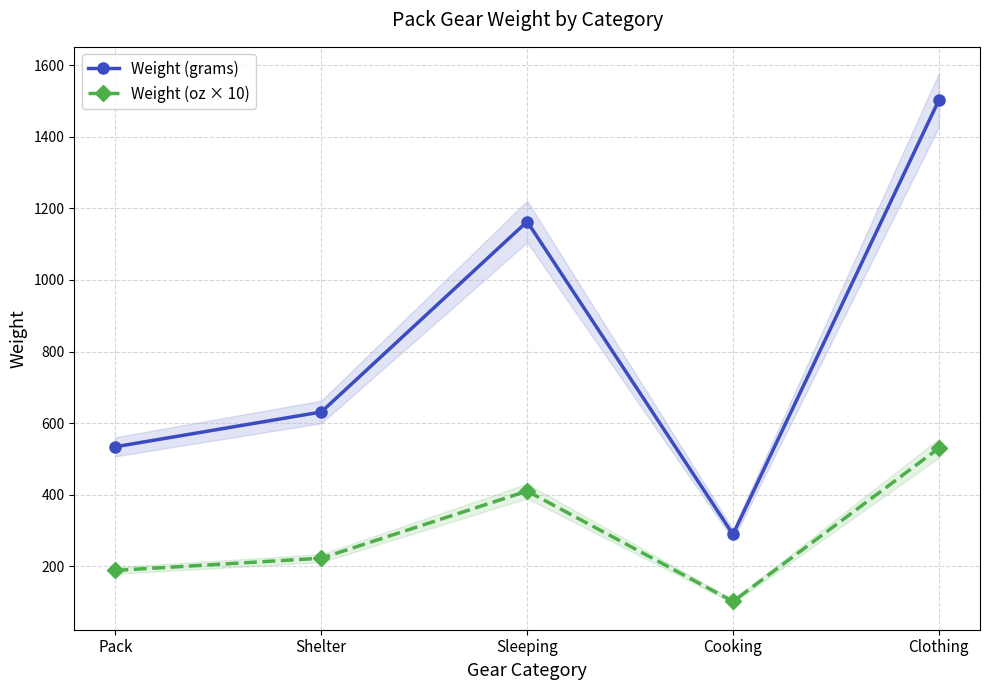

Rank the series by their average value, from highest to lowest.

Weight (grams), Weight (oz × 10)